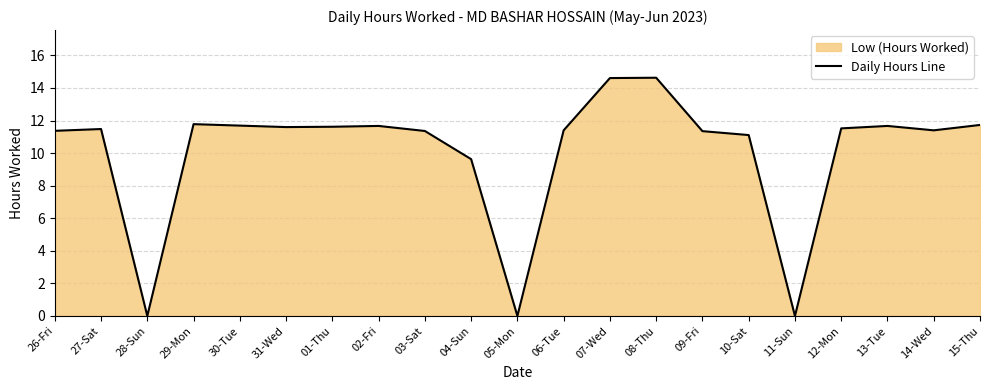

Reading right to left, transcribe all the data shown in this chart.

15-Thu=11.7	14-Wed=11.4	13-Tue=11.7	12-Mon=11.5	11-Sun=0.0	10-Sat=11.1	09-Fri=11.3	08-Thu=14.6	07-Wed=14.6	06-Tue=11.4	05-Mon=0.0	04-Sun=9.6	03-Sat=11.4	02-Fri=11.7	01-Thu=11.6	31-Wed=11.6	30-Tue=11.7	29-Mon=11.8	28-Sun=0.0	27-Sat=11.5	26-Fri=11.4